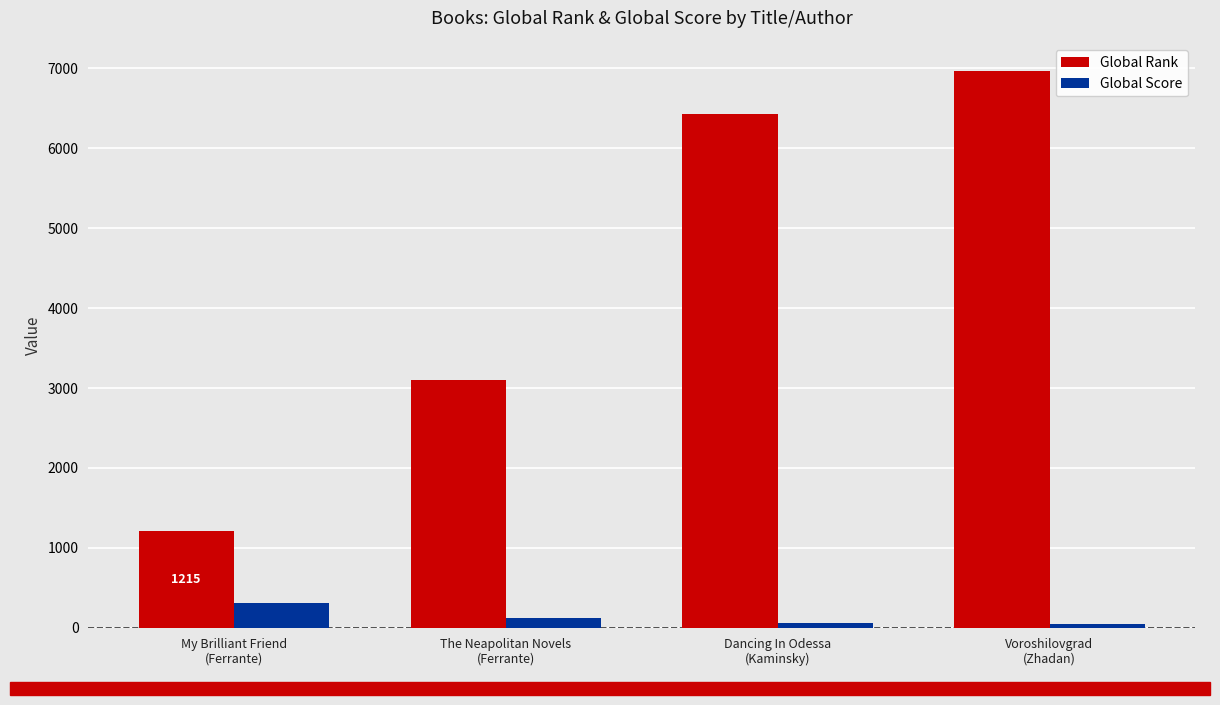

List the series in order of their peak value, highest first.

Global Rank, Global Score